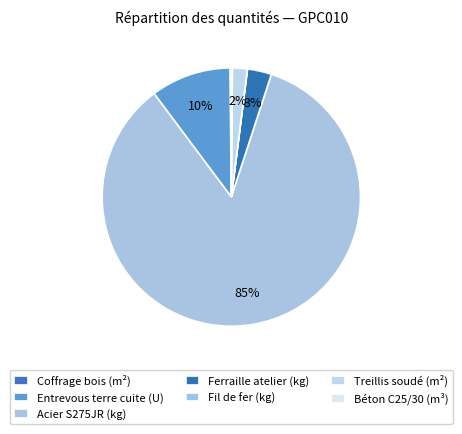

Does any single category account for the majority?

Yes